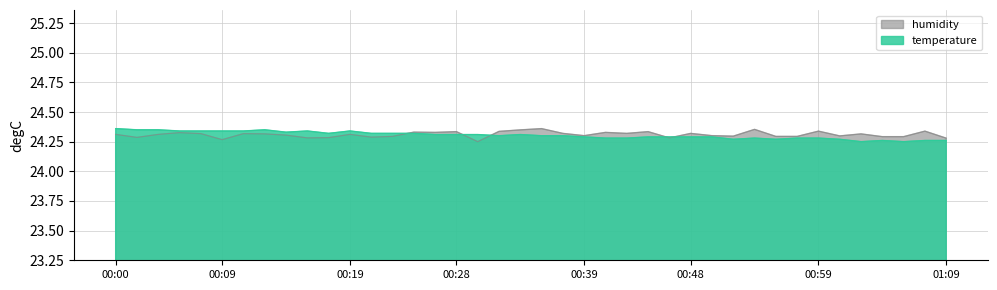

Reading right to left, transcribe all the data shown in this chart.

temperature: 24.3	24.3	24.2	24.3	24.2	24.3	24.3	24.3	24.3	24.3	24.3	24.3	24.3	24.3	24.3	24.3	24.3	24.3	24.3	24.3	24.3	24.3	24.3	24.3	24.3	24.3	24.3	24.3	24.3	24.3	24.3	24.3	24.4	24.3	24.3	24.3	24.3	24.4	24.4	24.4
humidity: 24.3	24.3	24.3	24.3	24.3	24.3	24.3	24.3	24.3	24.4	24.3	24.3	24.3	24.3	24.3	24.3	24.3	24.3	24.3	24.4	24.3	24.3	24.2	24.3	24.3	24.3	24.3	24.3	24.3	24.3	24.3	24.3	24.3	24.3	24.3	24.3	24.3	24.3	24.3	24.3